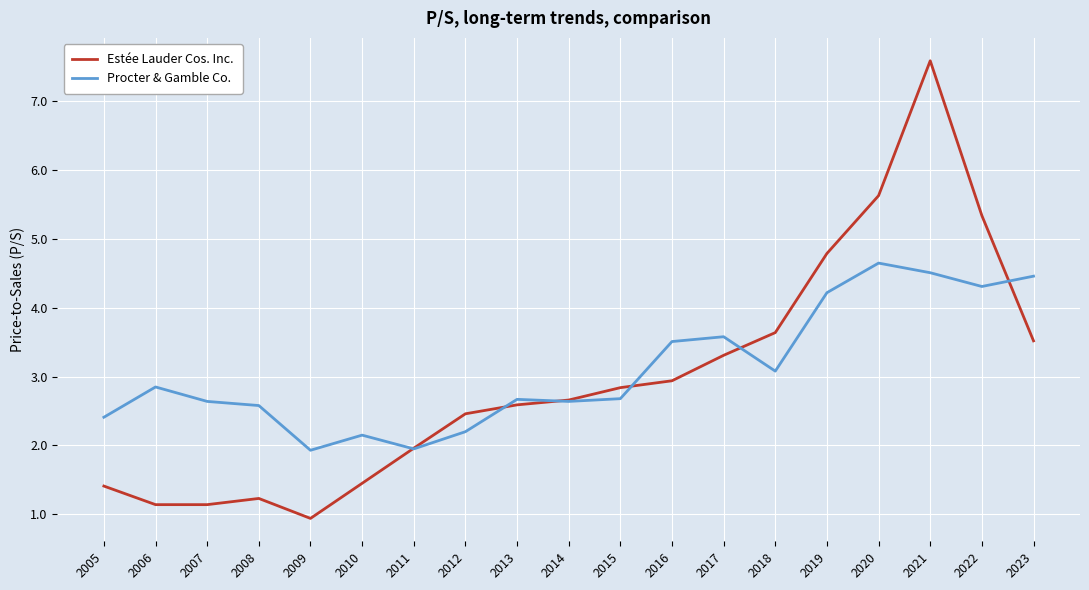

Which series has the largest range (max minus min)?

Estée Lauder Cos. Inc.